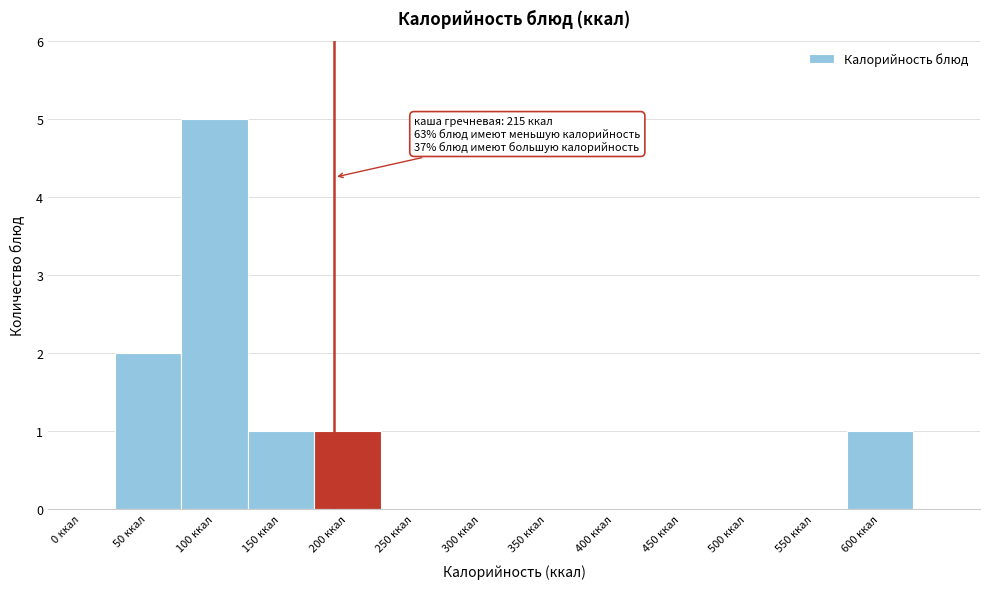

Reading right to left, transcribe all the data shown in this chart.

600 ккал=1	550 ккал=0	500 ккал=0	450 ккал=0	400 ккал=0	350 ккал=0	300 ккал=0	250 ккал=0	200 ккал=1	150 ккал=1	100 ккал=5	50 ккал=2	0 ккал=0